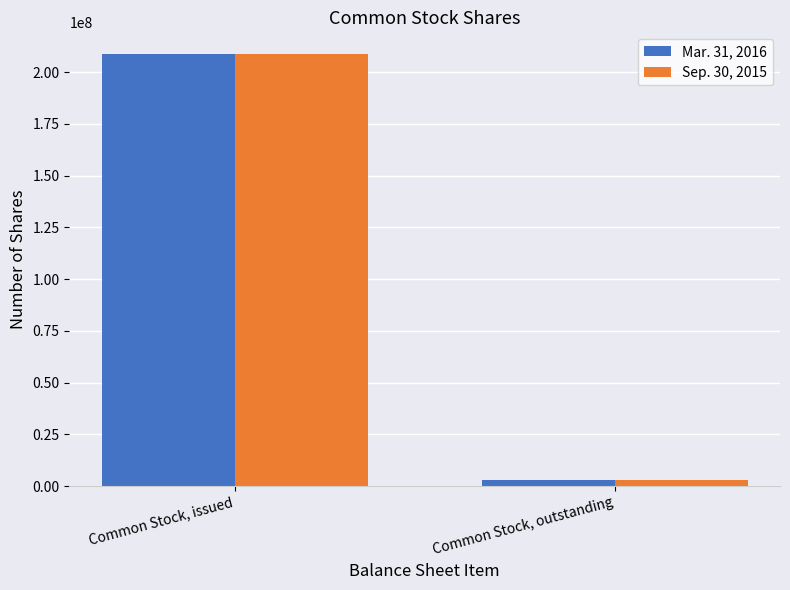

How many groups of bars are there?

2